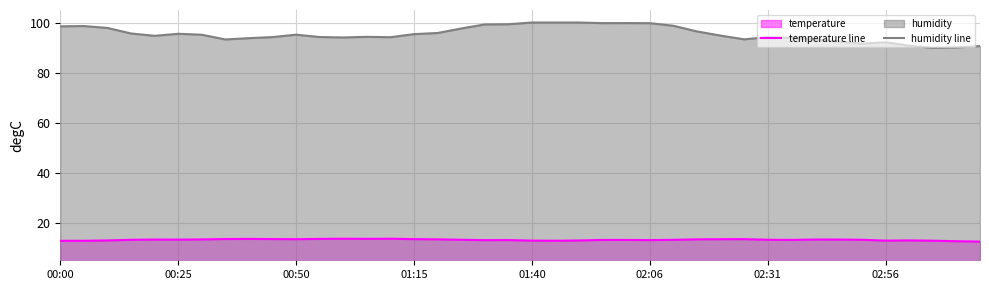

Which series has the largest total across all categories?

humidity line